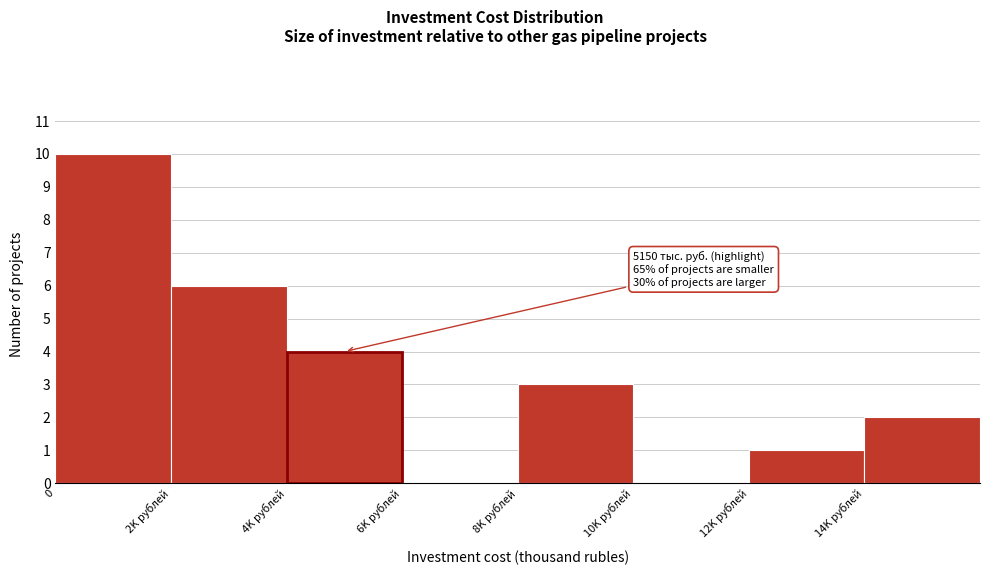

Reading left to right, what are all the values shown in this chart?

0=10	2K рублей=6	4K рублей=4	6K рублей=0	8K рублей=3	10K рублей=0	12K рублей=1	14K рублей=2